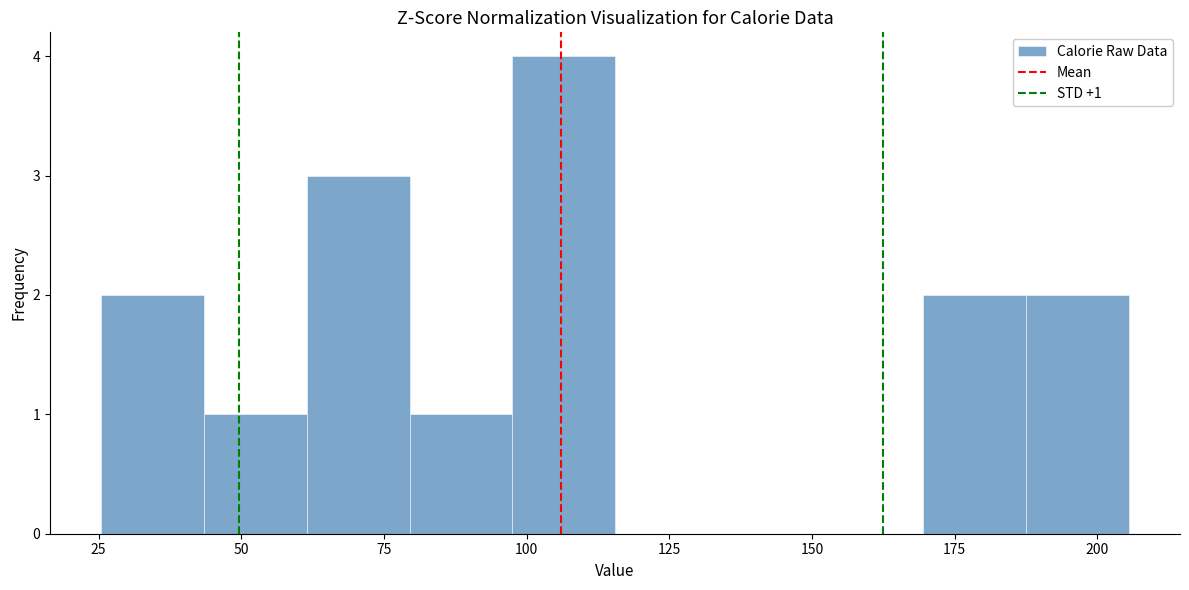

Read against the x-axis, roughly where is the centre of the tallest bar?

105